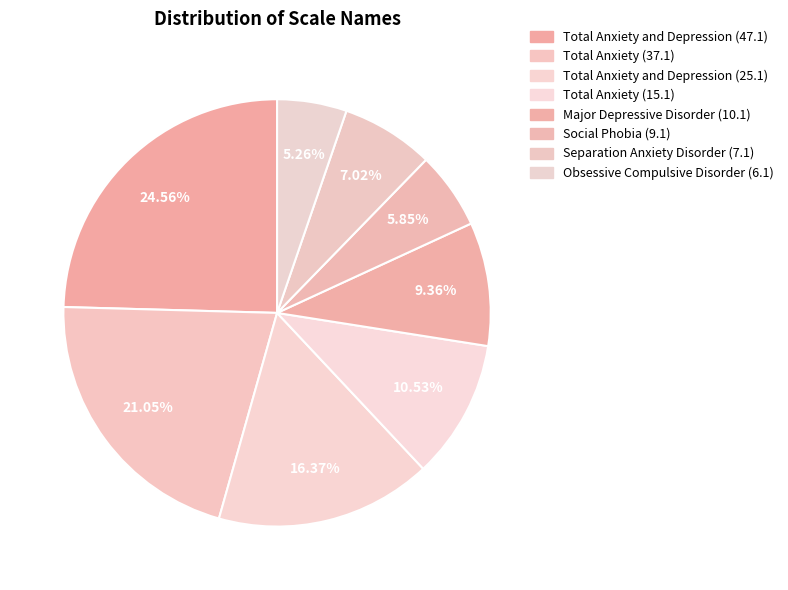

The Social Phobia (9.1) slice represents 1% of the pie. True or false?

False